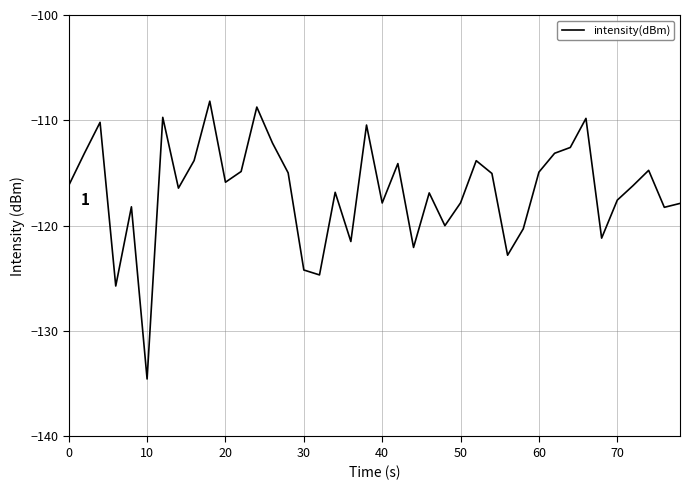

What is the minimum value shown in the chart?

-134.5